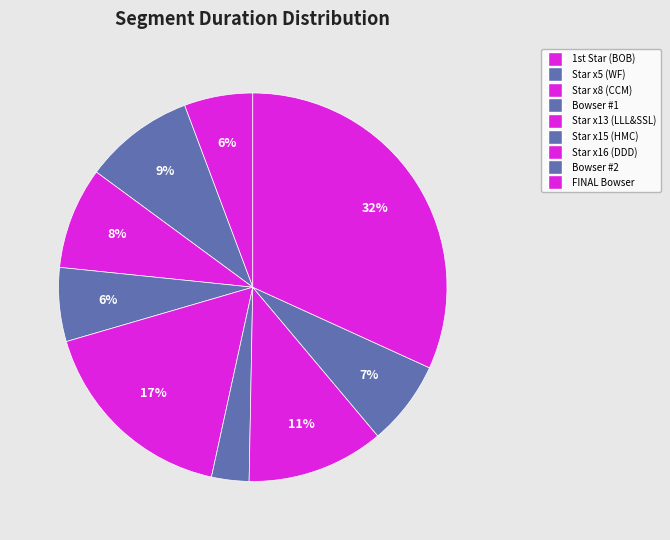

The Bowser #2 slice represents 7% of the pie. True or false?

True